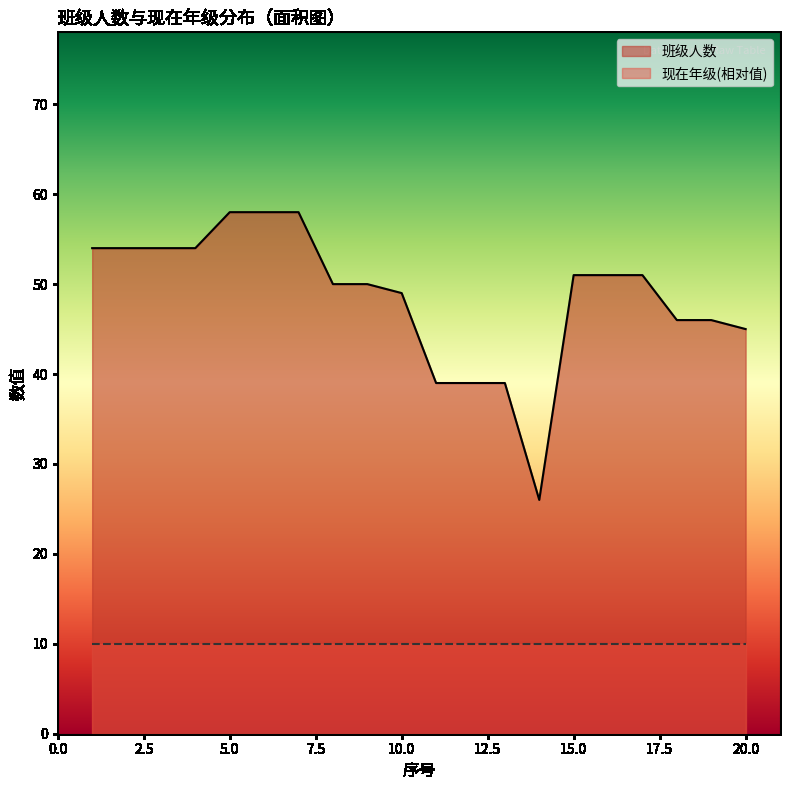

List the labels in order of value, largest first.

5, 6, 7, 1, 2, 3, 4, 15, 16, 17, 8, 9, 10, 18, 19, 20, 11, 12, 13, 14